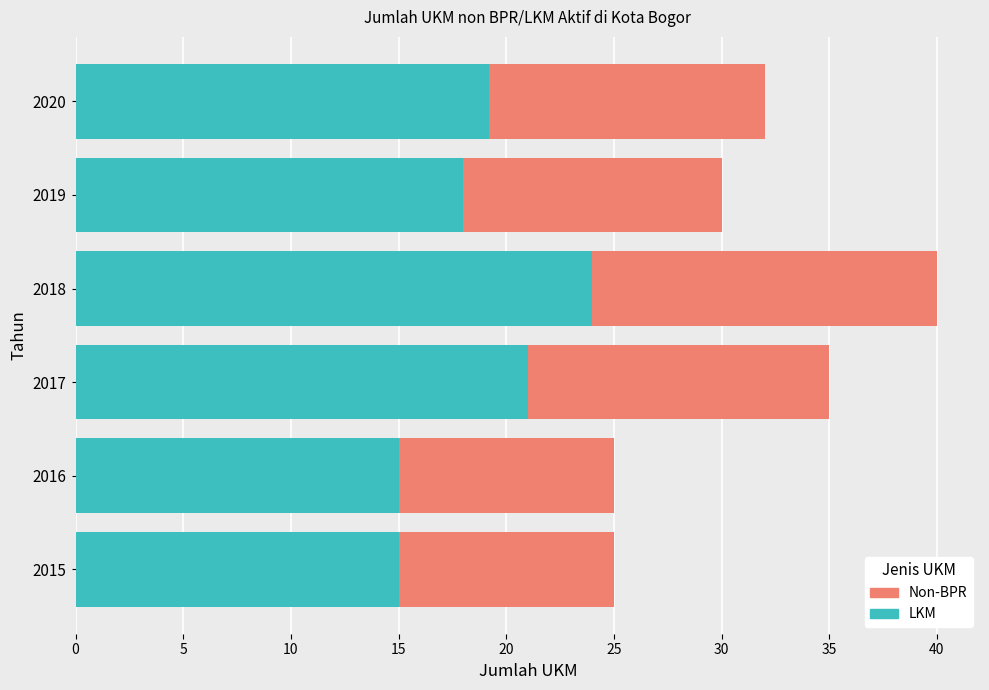

At which label does Non-BPR reach its peak?

2018